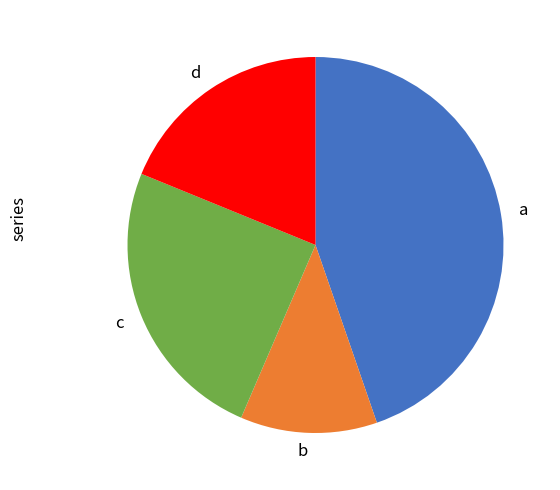

What is the smallest slice in the pie chart?

b